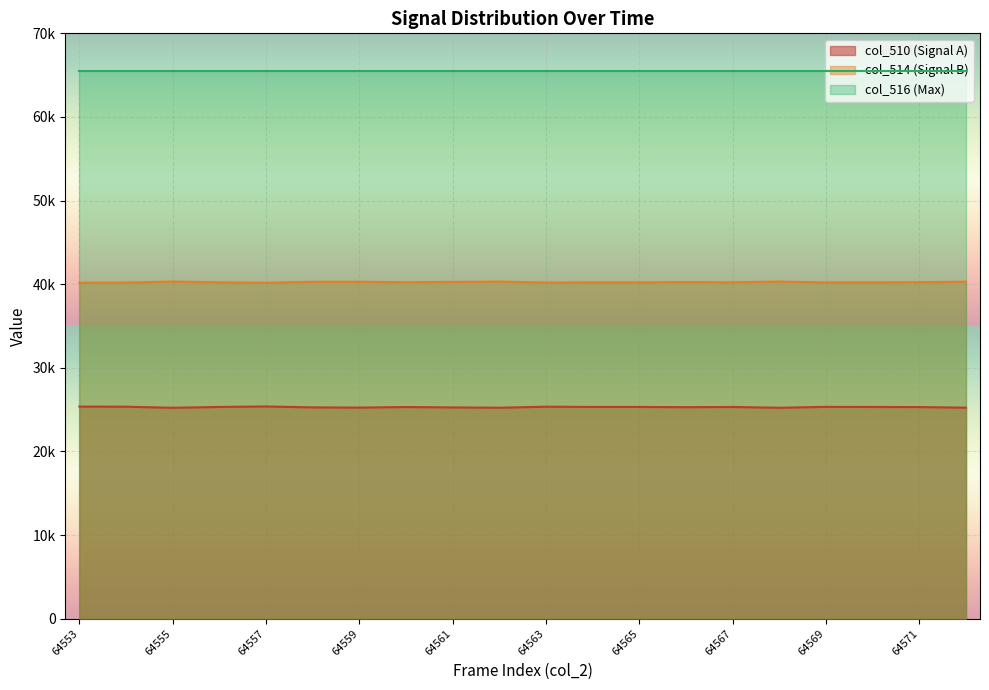

In col_514, how many points are higher than both neighbors (excluding endpoints)?

4